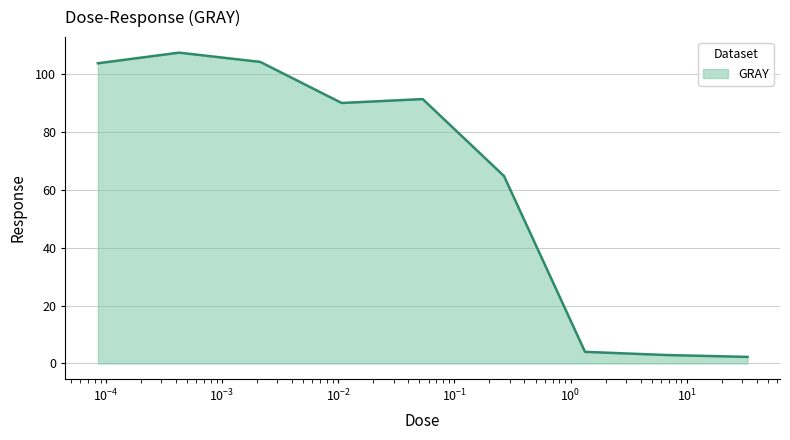

What is the minimum value shown in the chart?

2.3